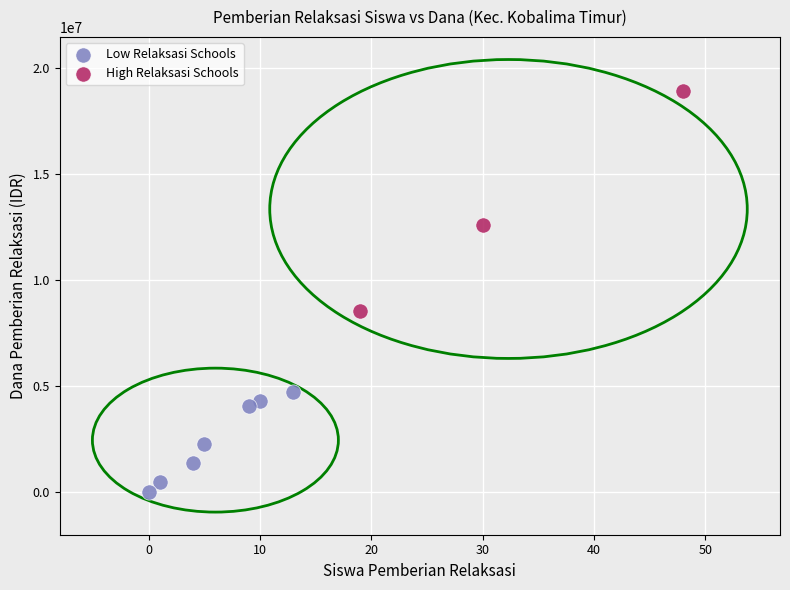

Which series has the largest Y range (max minus min)?

High Relaksasi Schools